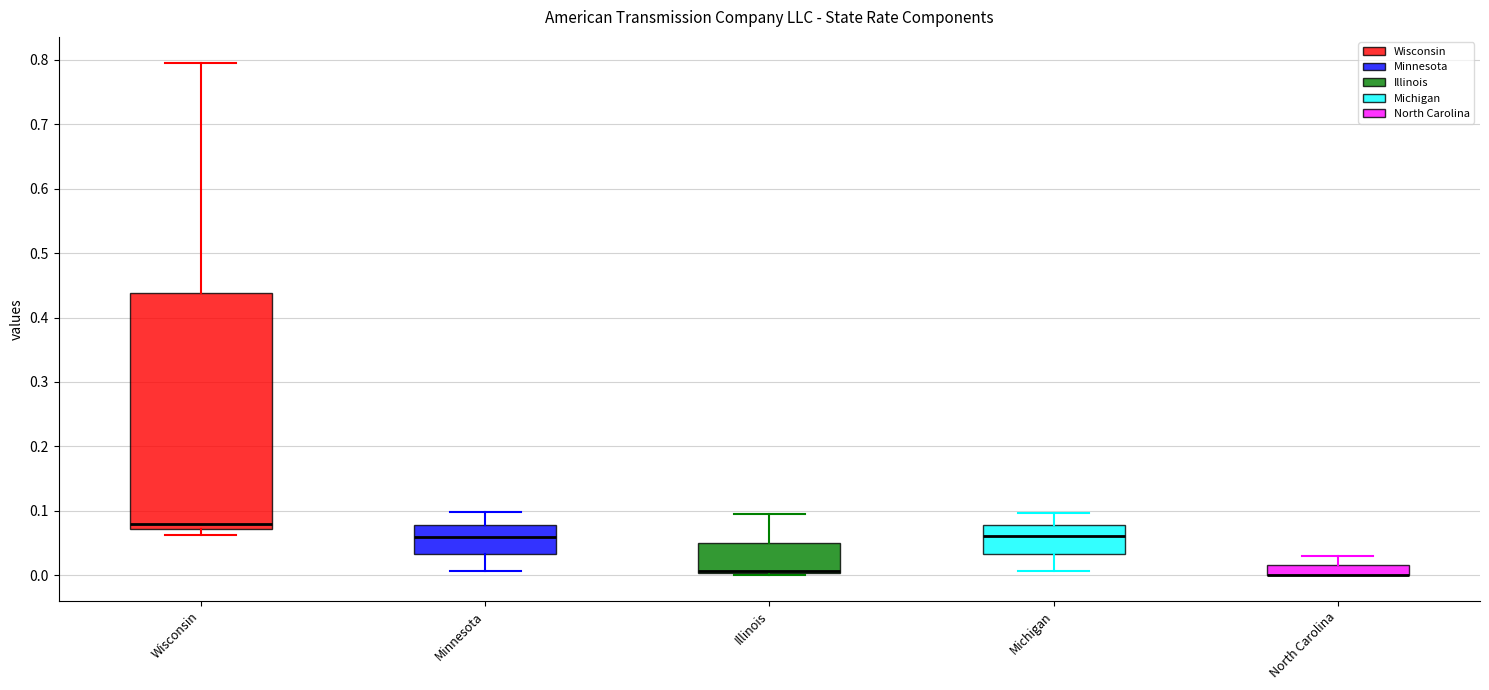

Where does the upper whisker of the box for Wisconsin end on the y-axis? The values are not printed on the chart, so give them approximately, as read against the axis.

0.80